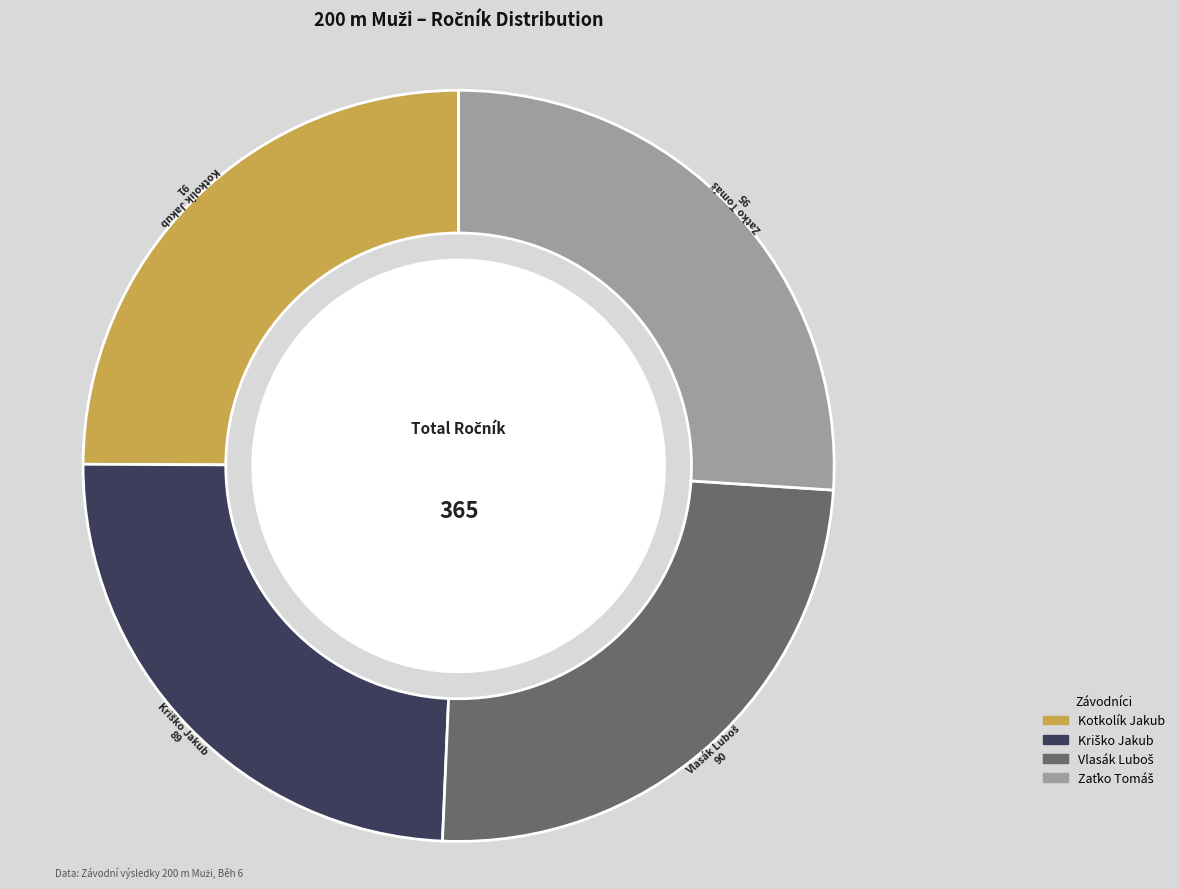

Count the number of slices in the pie.

4